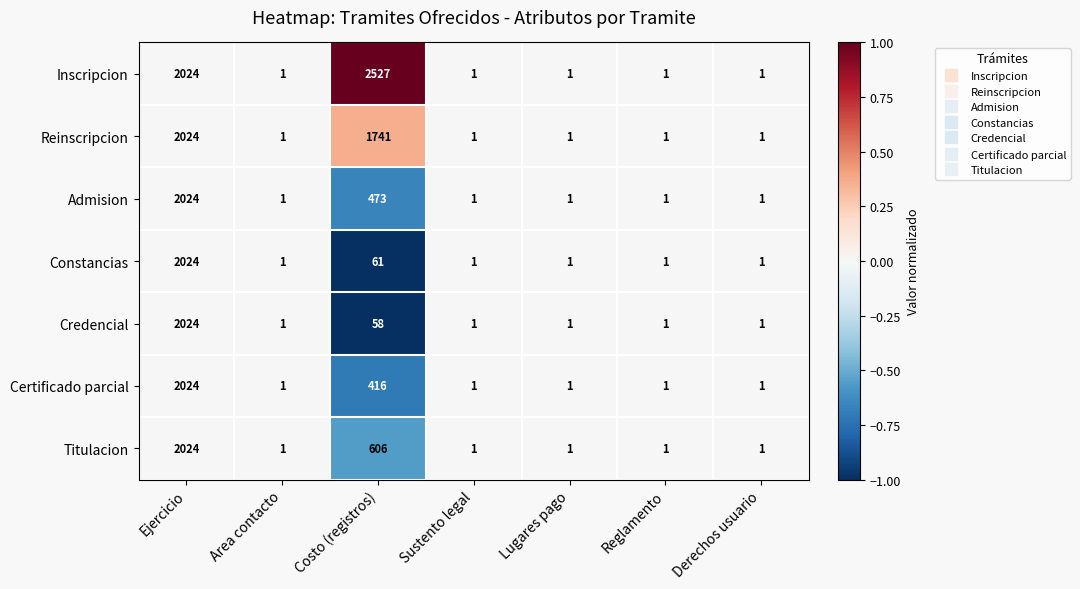

What is the difference between the highest and lowest values at Costo (registros)?

2469